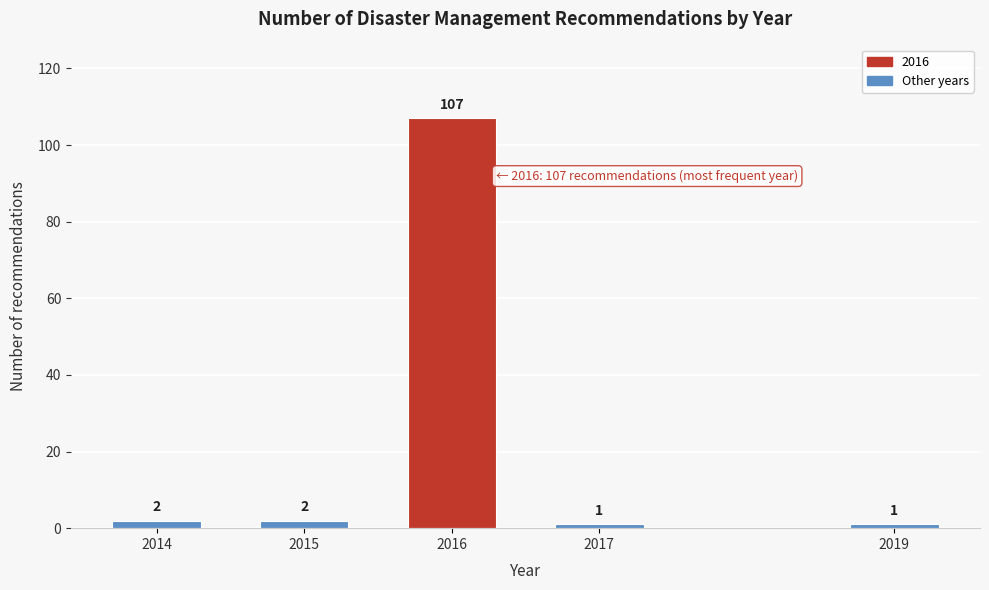

Reading left to right, list all the values displayed in this chart.

2	2	107	1	1